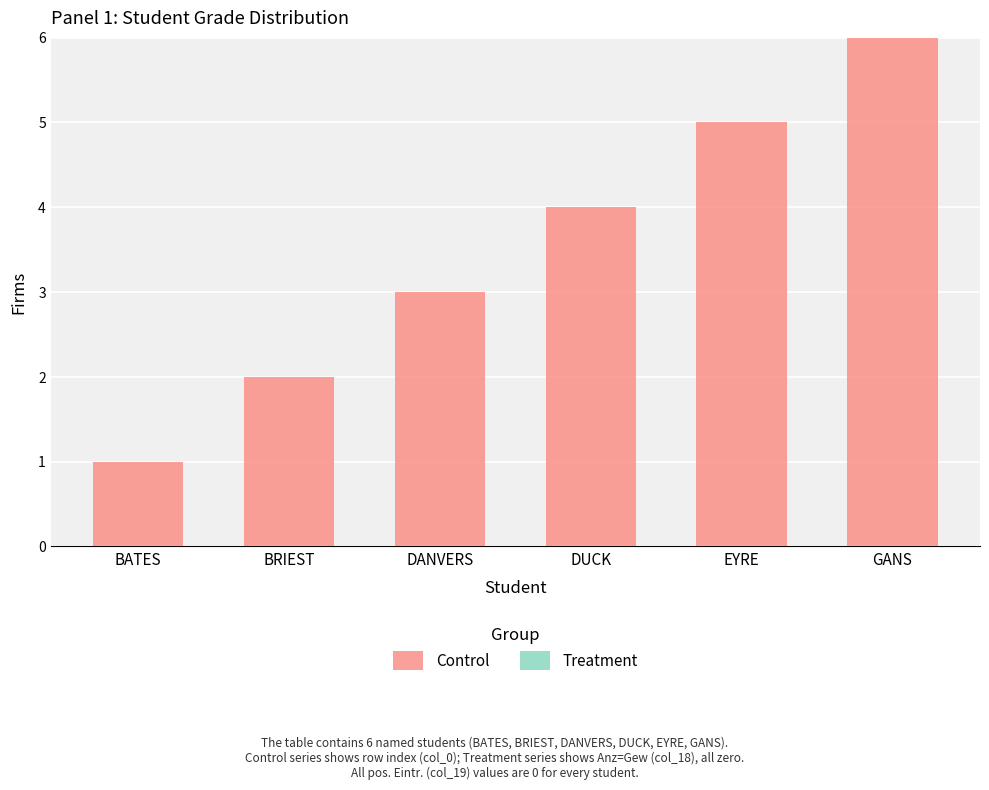

Between BATES and GANS, which is larger?

GANS